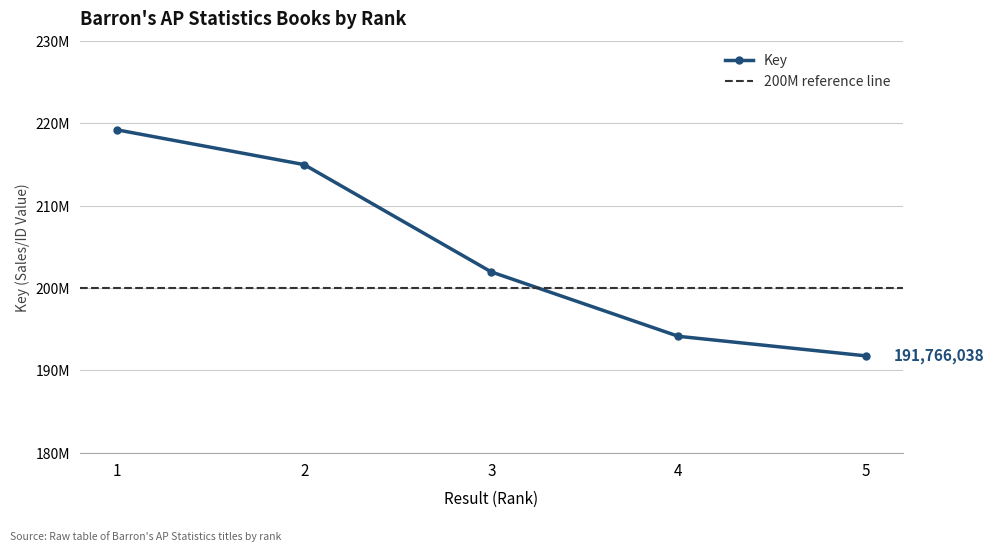

What is the greatest value displayed?

219226897